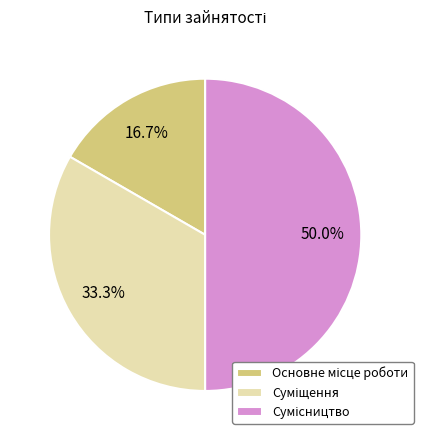

To the nearest percent, what percentage of the pie is Суміщення?

33%